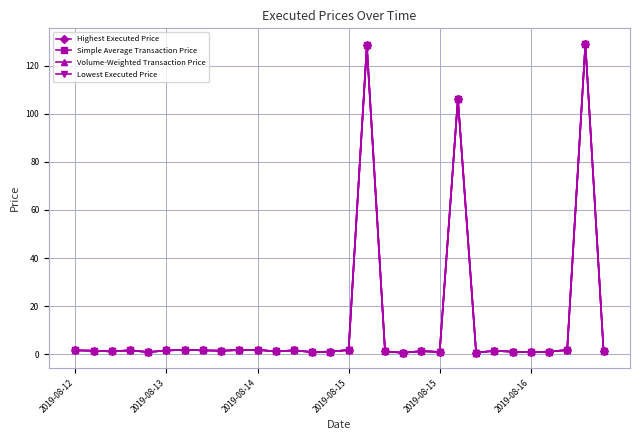

At how many categories does at least one series exceed 30?

3